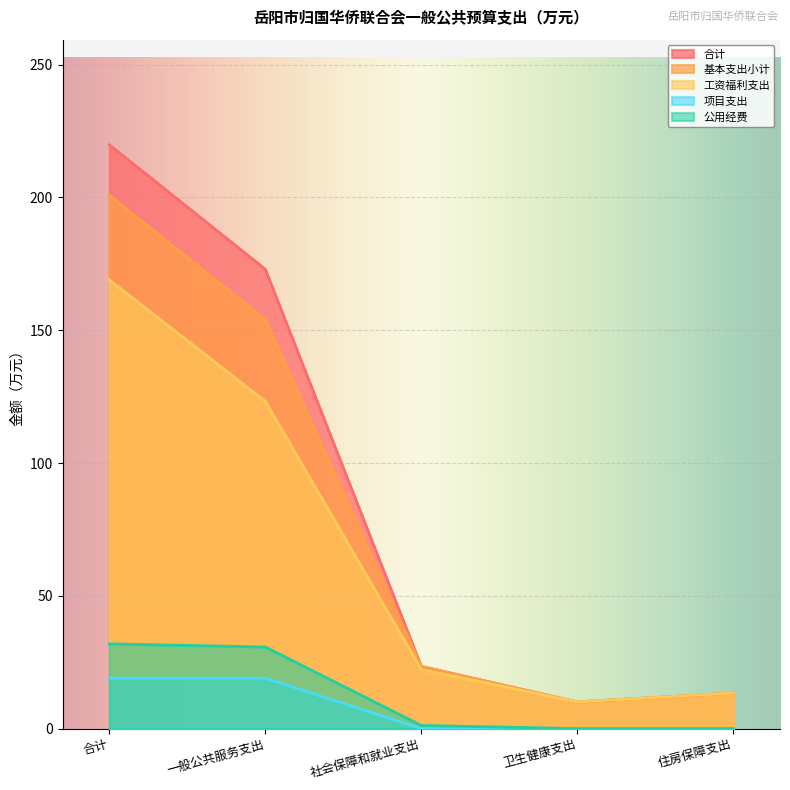

Which series has the largest total across all categories?

合计